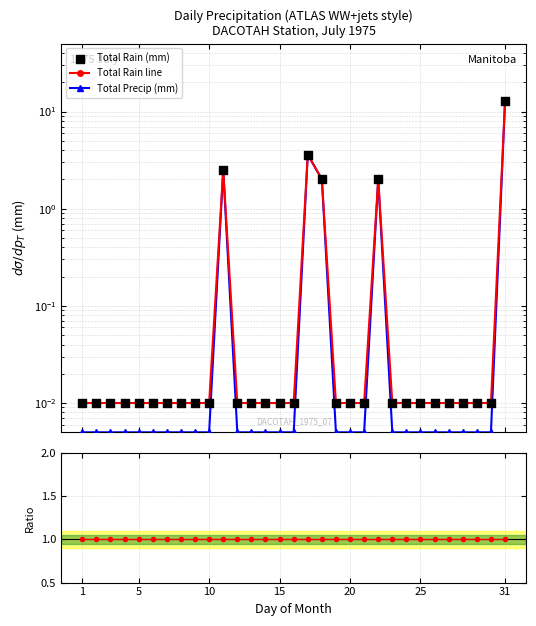

Which series has the largest total across all categories?

Rain / Precip